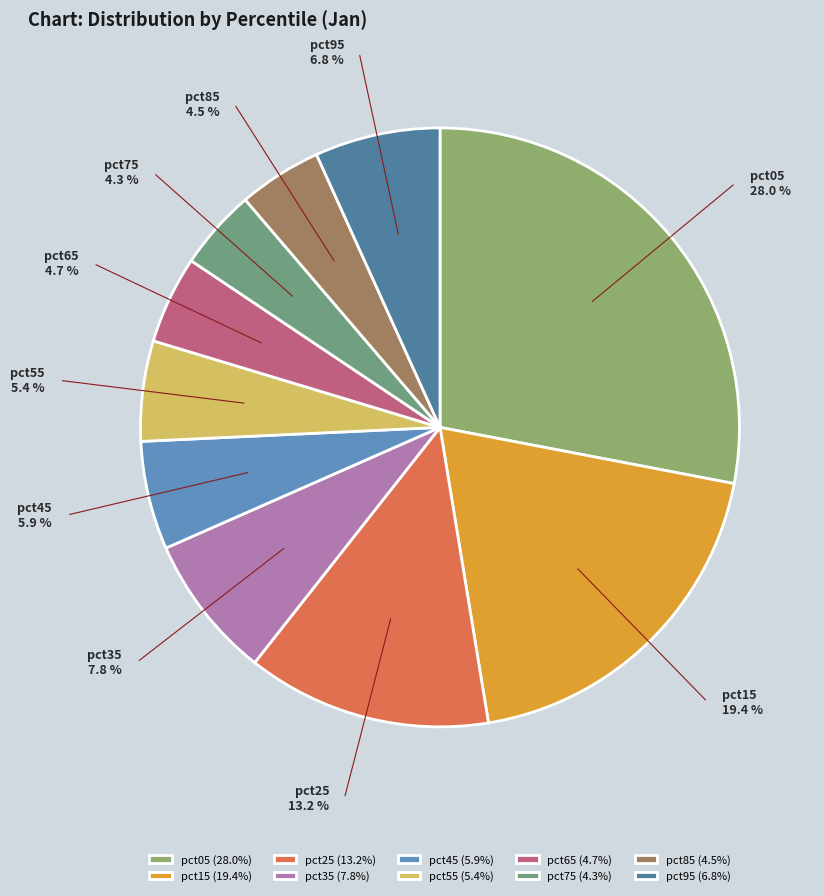

The pct15 slice represents 6% of the pie. True or false?

False